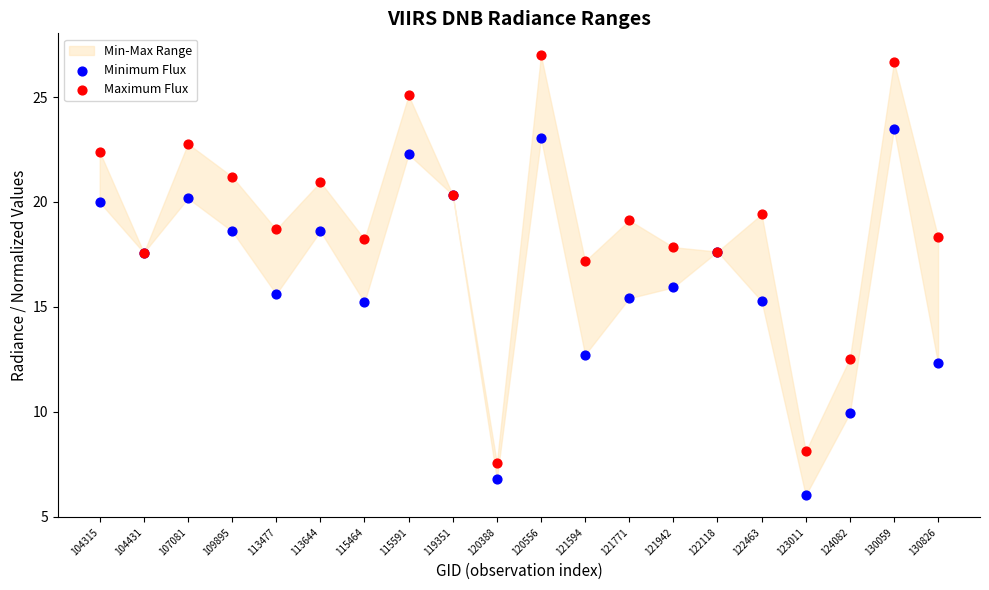

Which series contains the highest Y value?

Maximum Flux